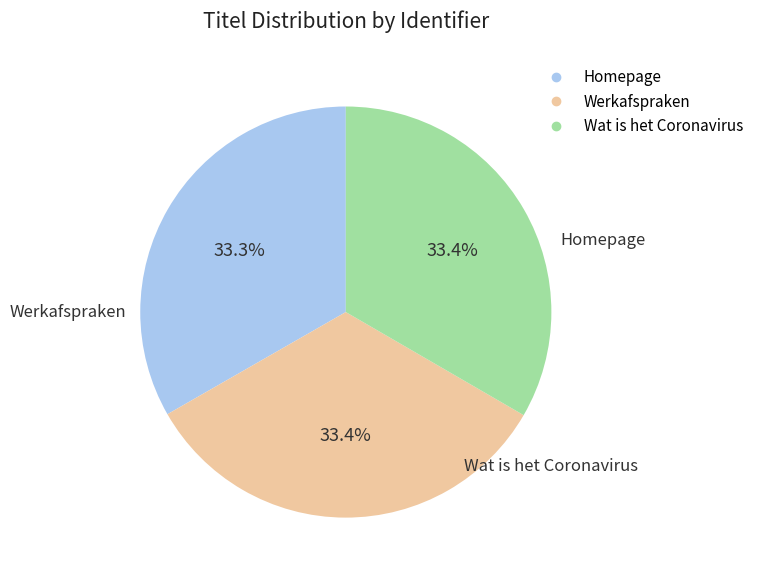

Is there any slice that represents more than half of the pie?

No